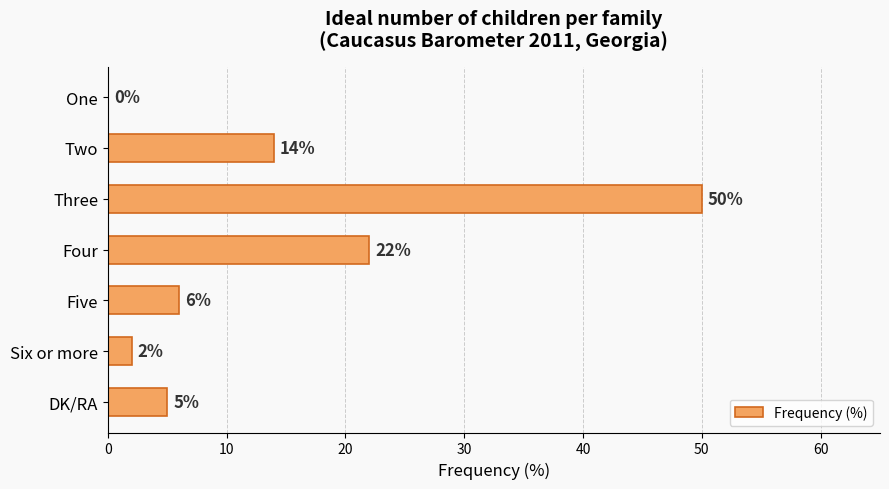

At which label is the value closest to 25?

Four